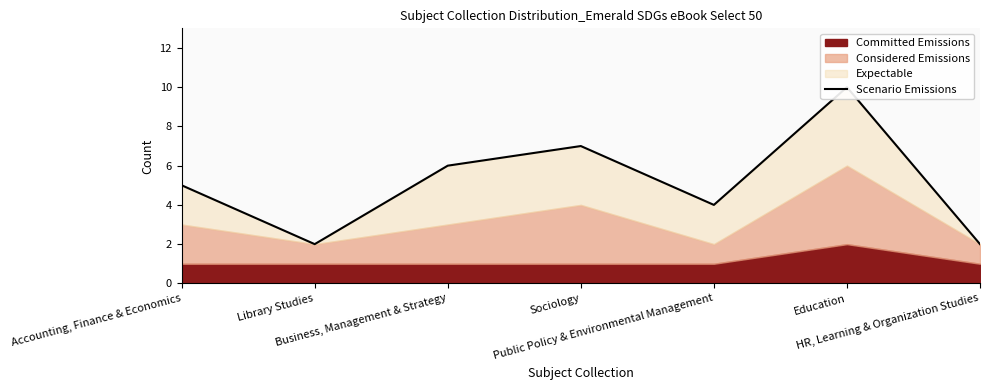

How many interior local valleys (lower than both neighbors) does the data have?

2